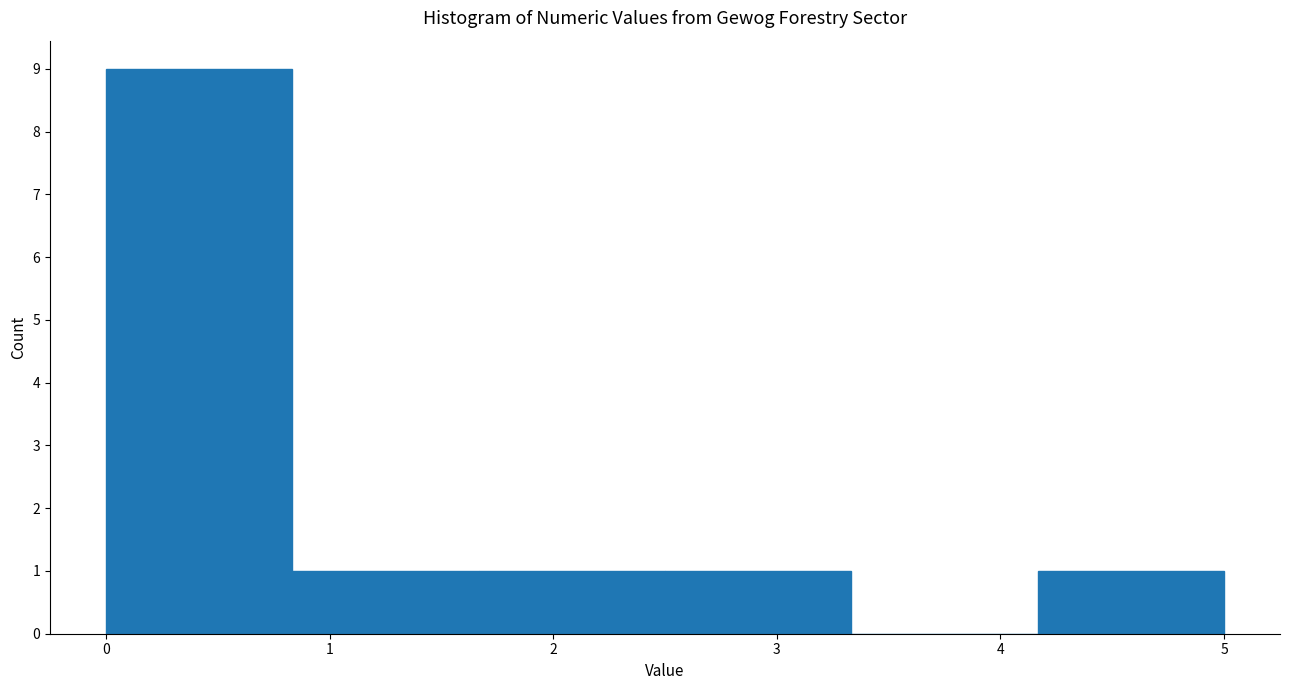

Reading left to right, list every bar in this chart as the range it spans on the x-axis followed by its height. Neither the bar edges nor the heights are printed on the chart, so give them approximately, as read against the axes.

0.0 to 0.8: 9
0.8 to 1.7: 1
1.7 to 2.5: 1
2.5 to 3.3: 1
3.3 to 4.2: 0
4.2 to 5.0: 1